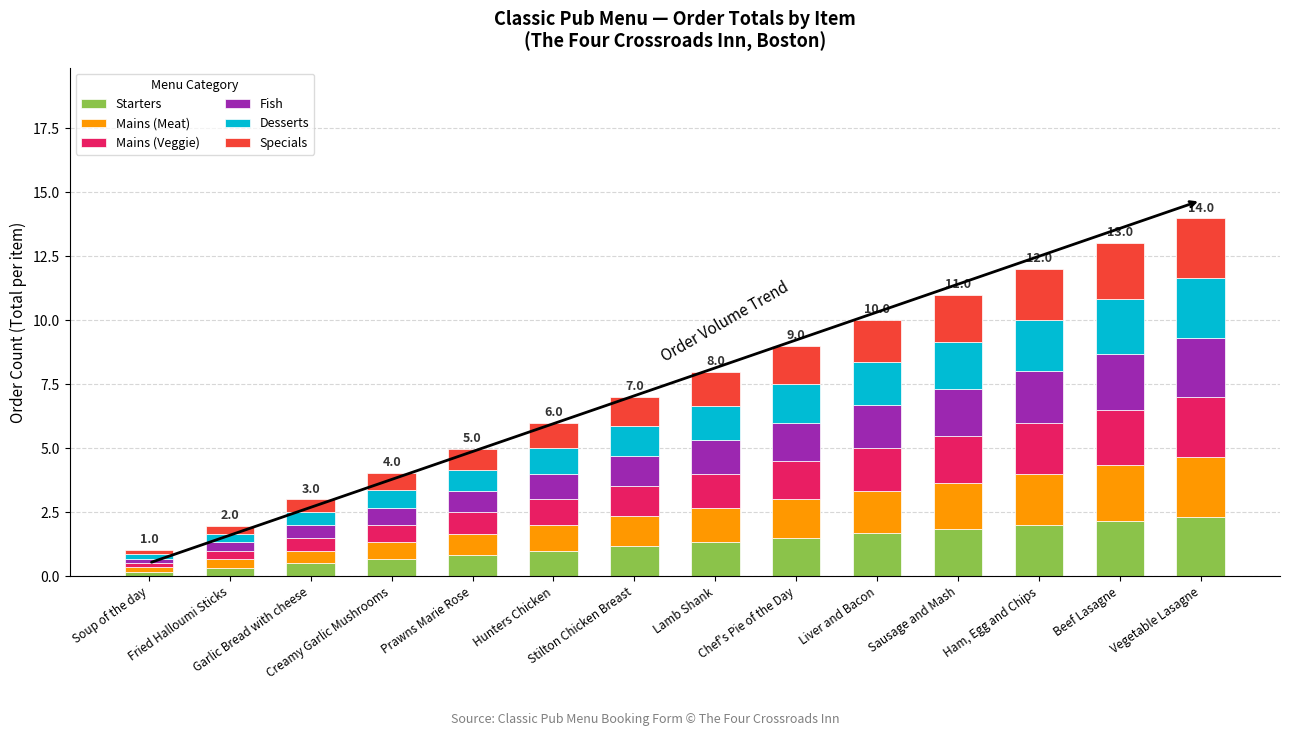

What is the maximum value for Starters?

2.3